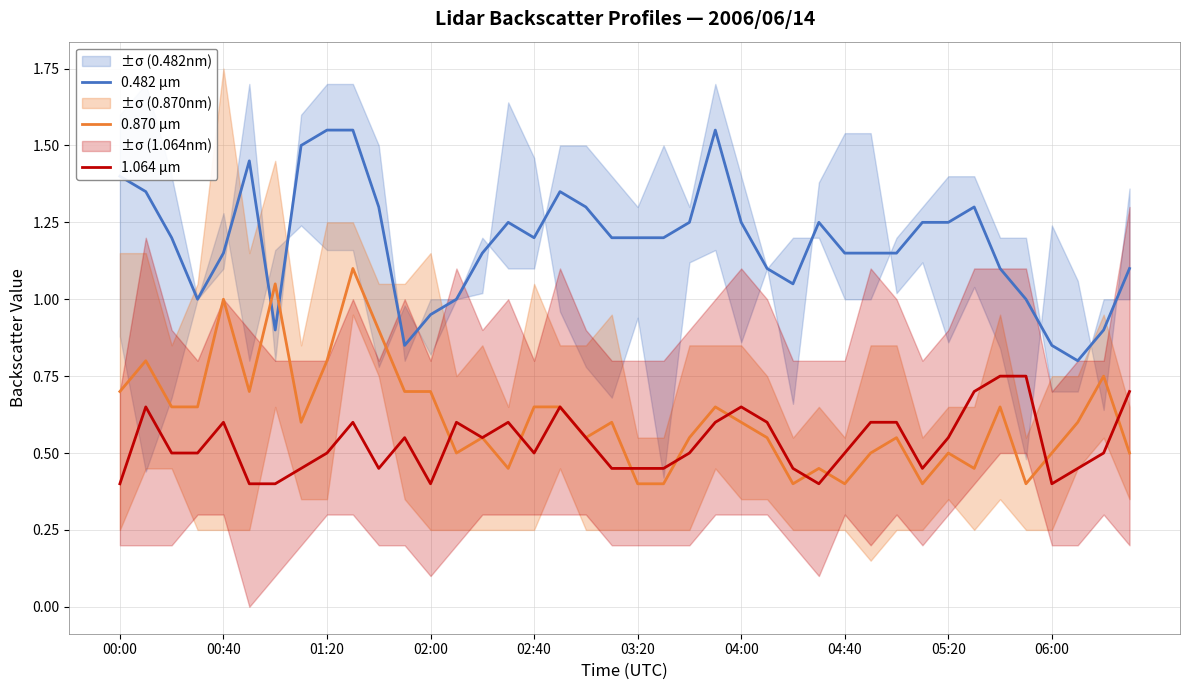

How many times do 1.064 µm and 0.870 µm cross each other?

10